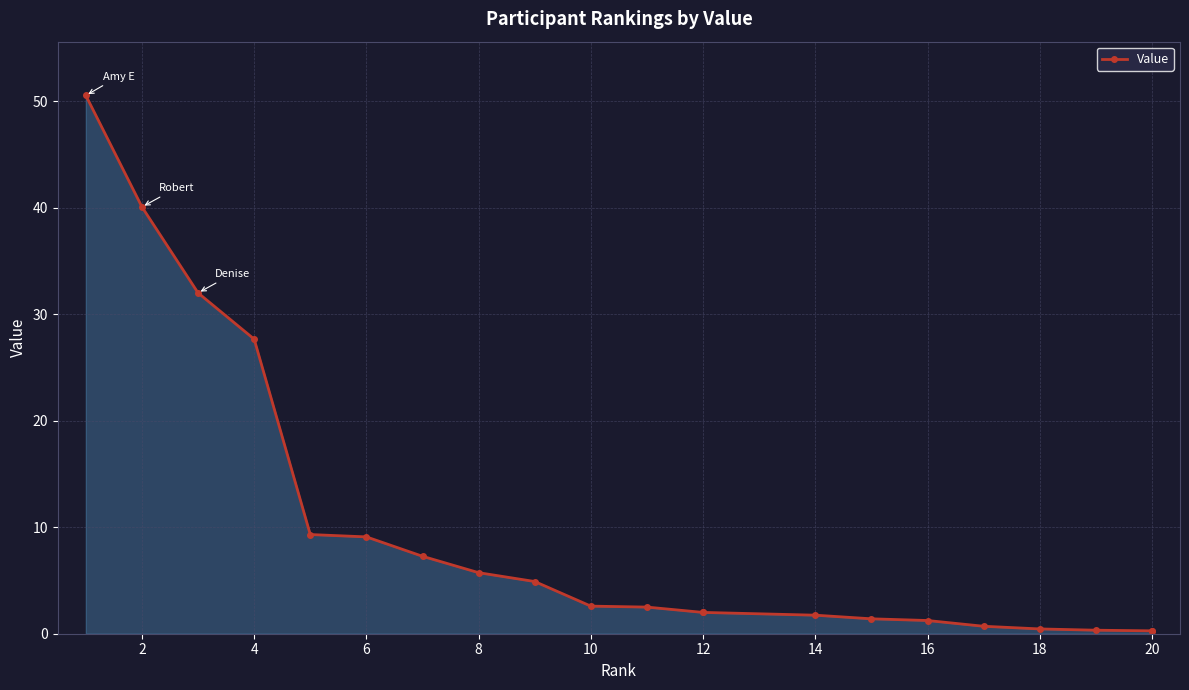

The value at 20 is 0.4. True or false?

False